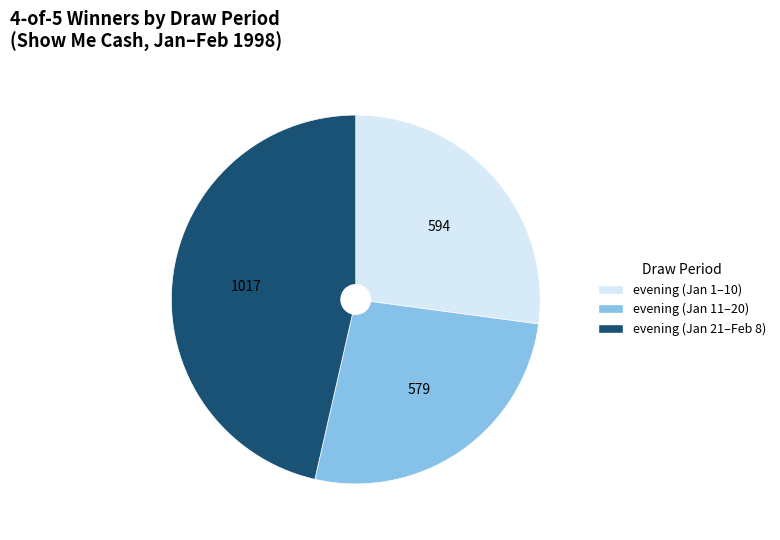

Does any single category account for the majority?

No